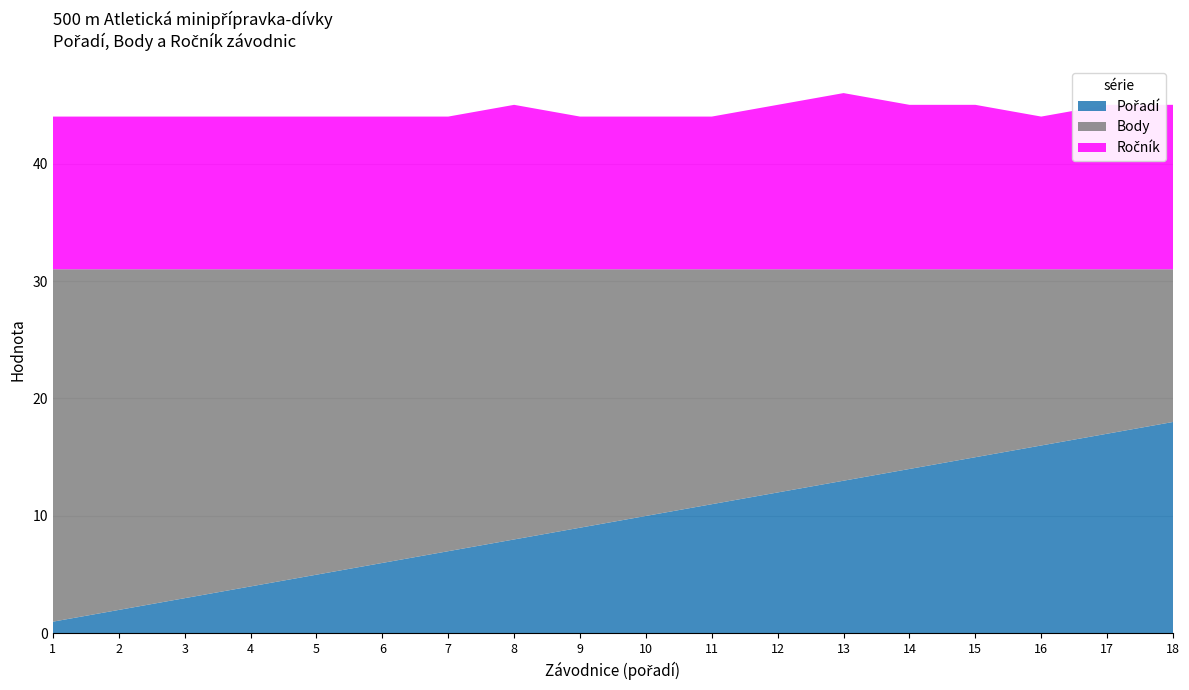

Reading left to right, extract all data points from this chart.

Pořadí: 1	2	3	4	5	6	7	8	9	10	11	12	13	14	15	16	17	18
Body: 30	29	28	27	26	25	24	23	22	21	20	19	18	17	16	15	14	13
Ročník: 13	13	13	13	13	13	13	14	13	13	13	14	15	14	14	13	14	14